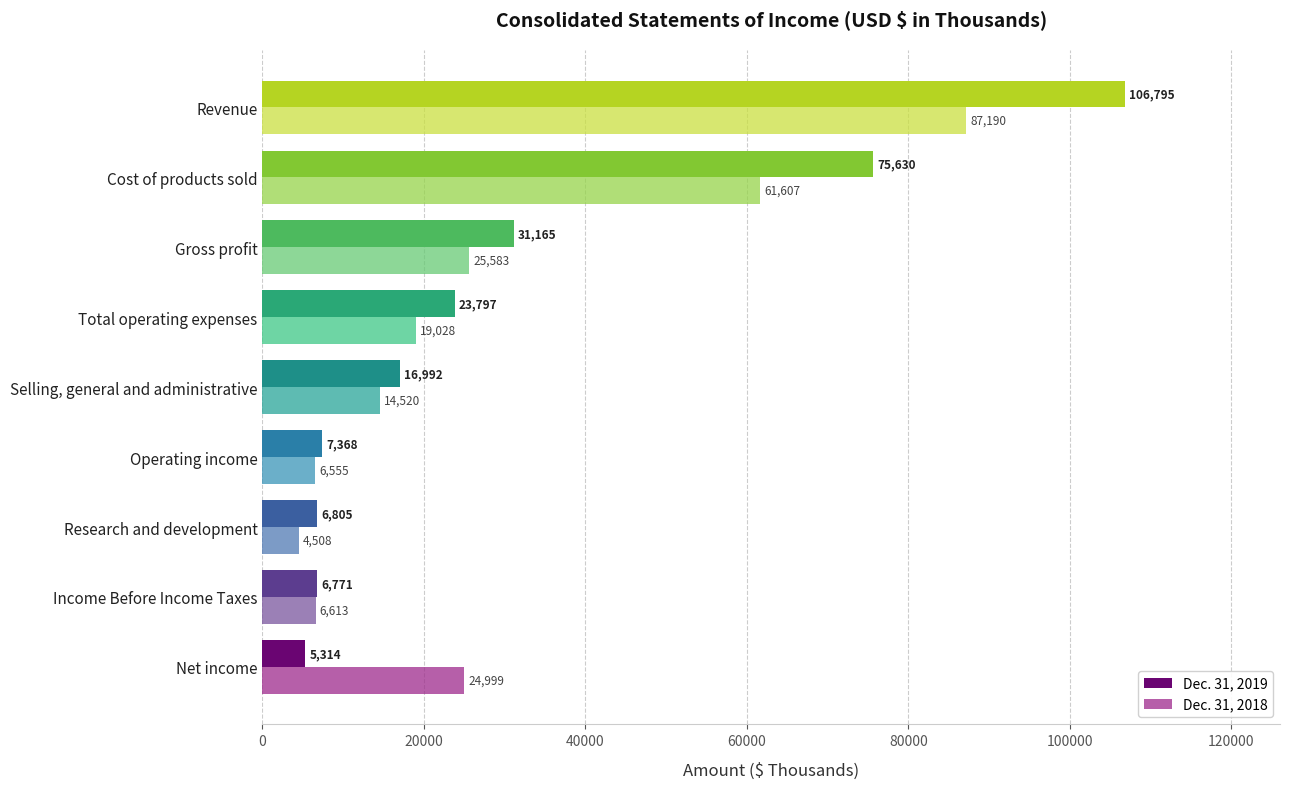

Rank the categories by Dec. 31, 2019 value from highest to lowest.

Revenue, Cost of products sold, Gross profit, Total operating expenses, Selling, general and administrative, Operating income, Research and development, Income Before Income Taxes, Net income